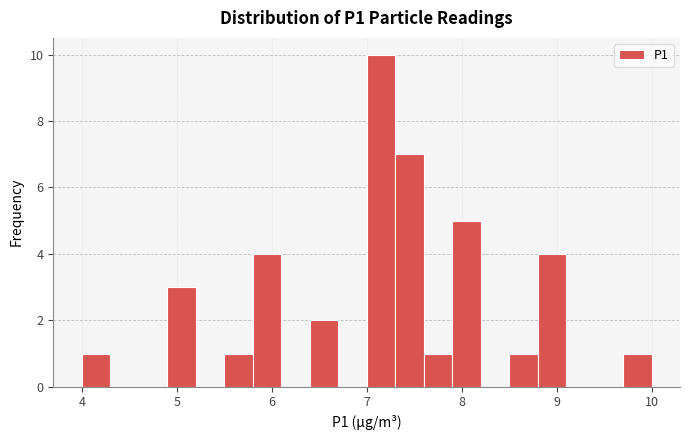

Around what value on the x-axis is the tallest bar? Give the approximate position of its centre, as read against the axis.

7.2